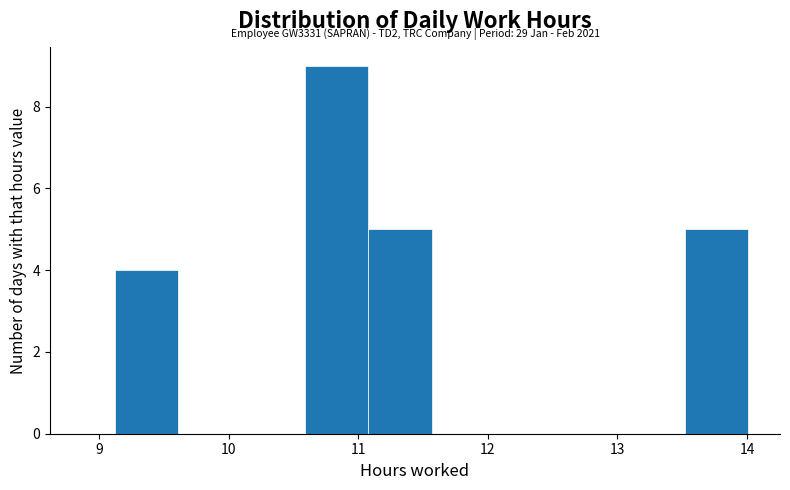

Over which range of the x-axis is the bar tallest?

10.6 to 11.1